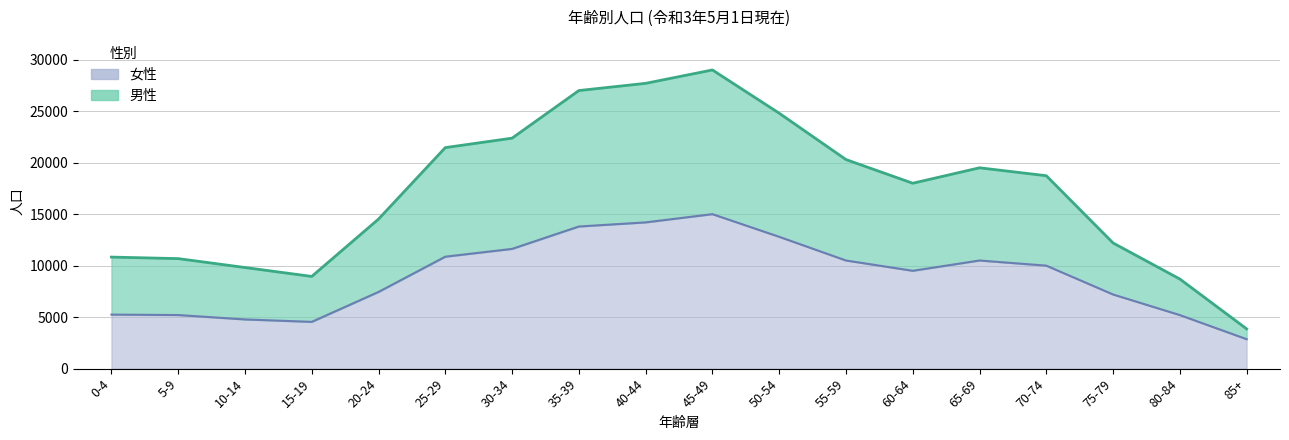

How many points are lower than both their immediate neighbors (excluding endpoints)?

2